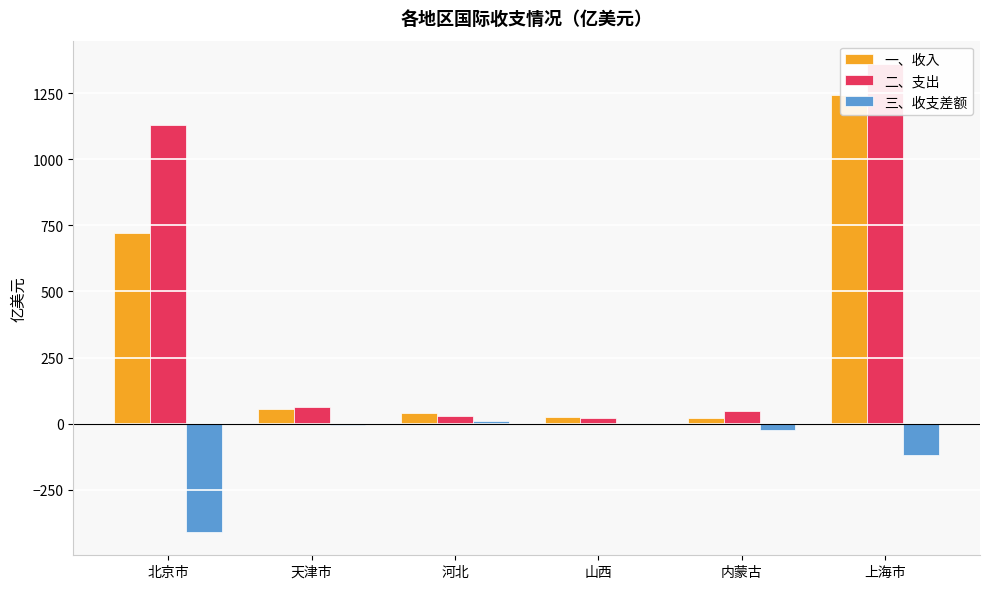

Which series has the widest spread of values?

二、支出